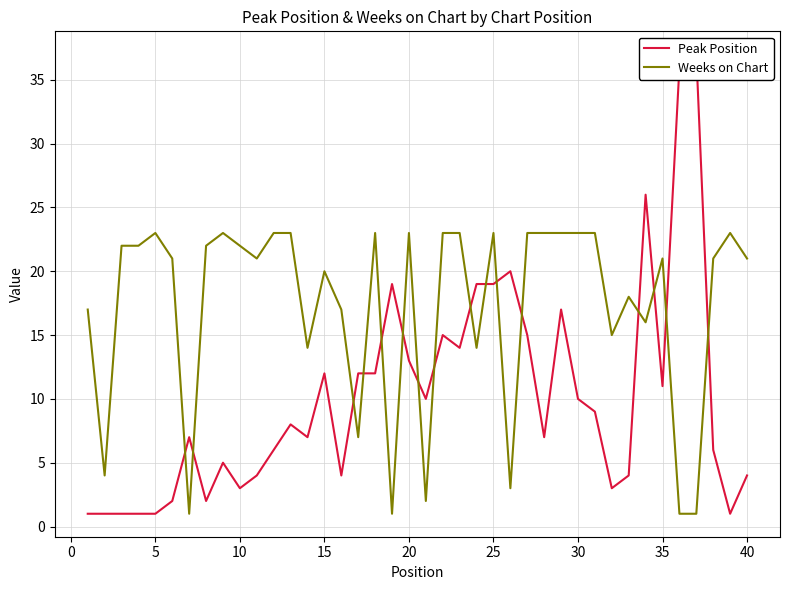

How many data points in Weeks on Chart are above 21?

19